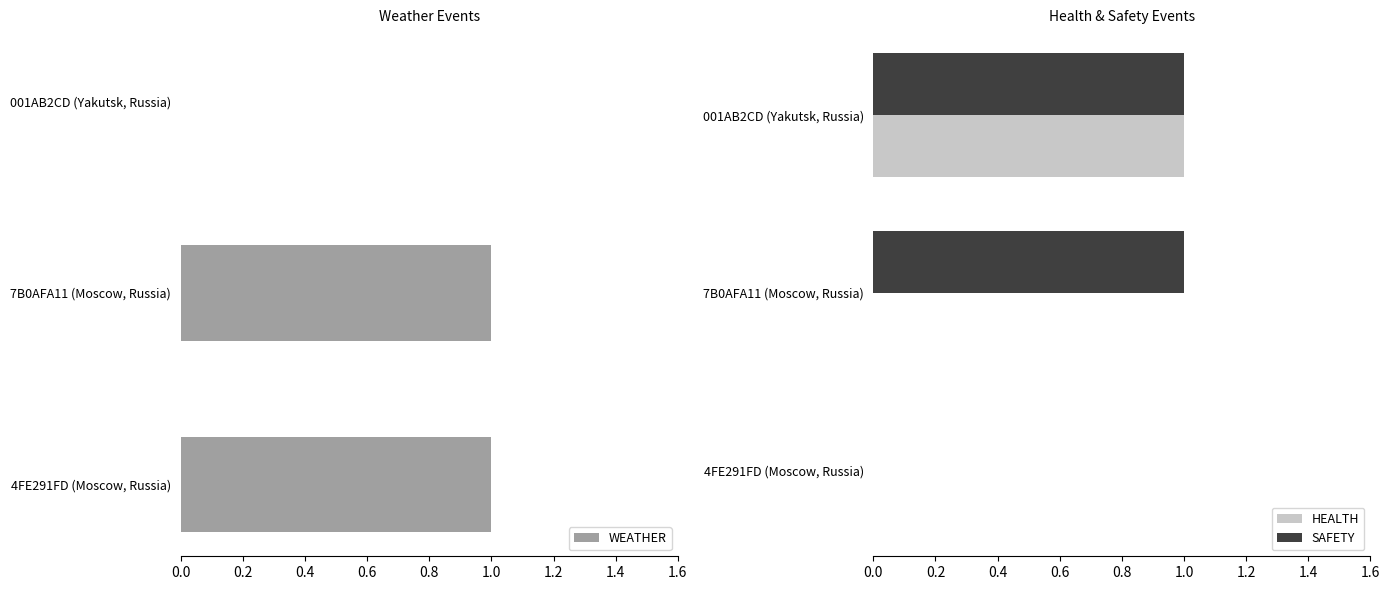

The SAFETY series shows 1 at 001AB2CD (Yakutsk, Russia). True or false?

True